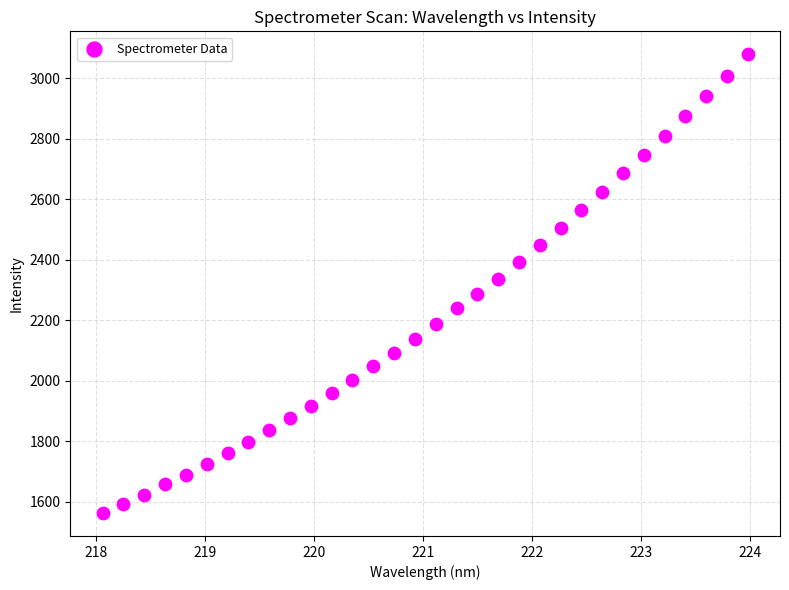

What is the range of Y values (max minus min)?

1517.5